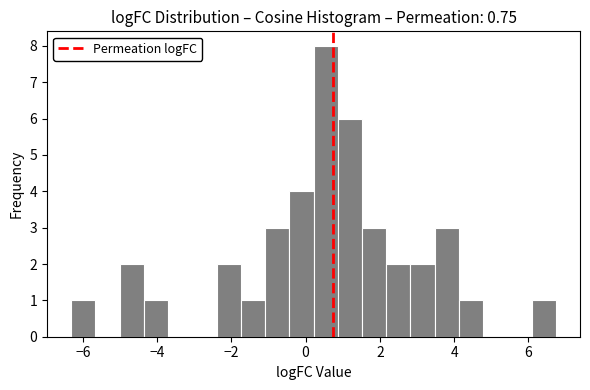

Around what value on the x-axis is the tallest bar? Give the approximate position of its centre, as read against the axis.

0.6